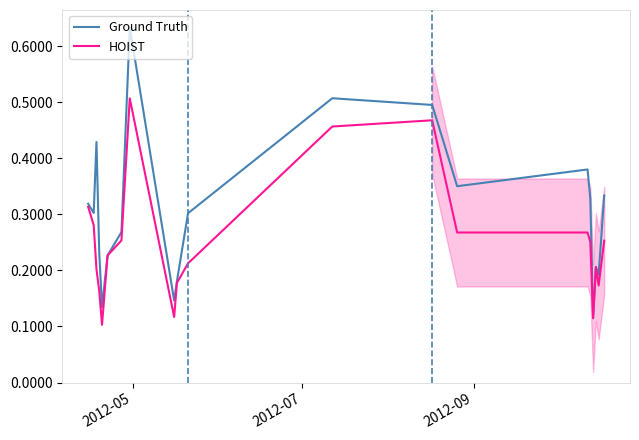

Which series has the largest range (max minus min)?

Ground Truth